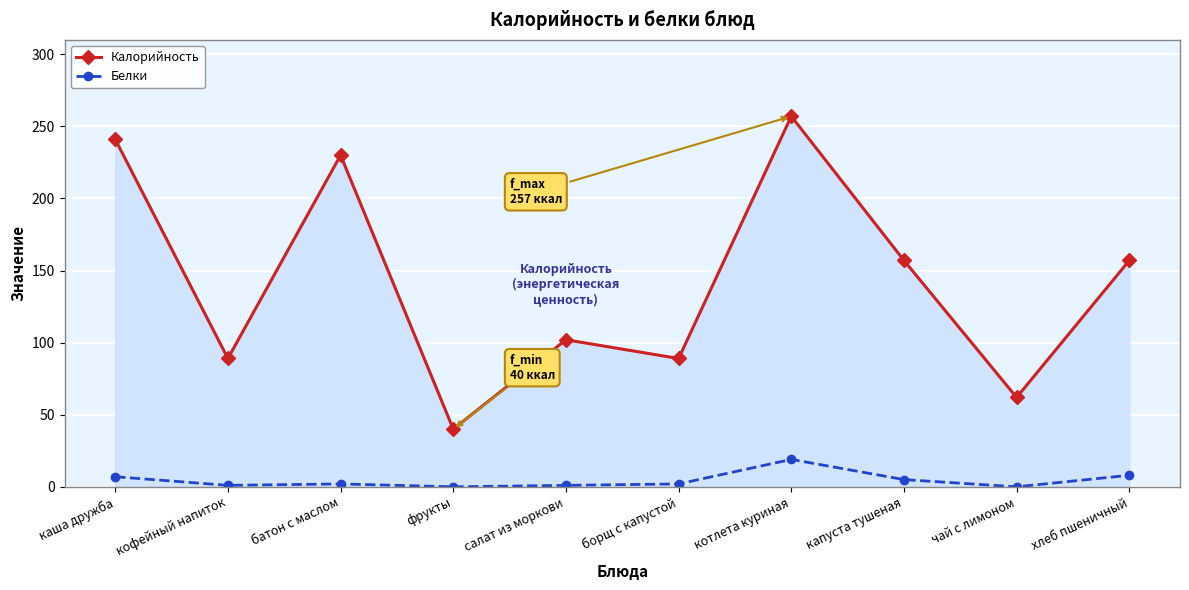

At батон с маслом, list the series in order from largest to smallest.

Калорийность, Белки